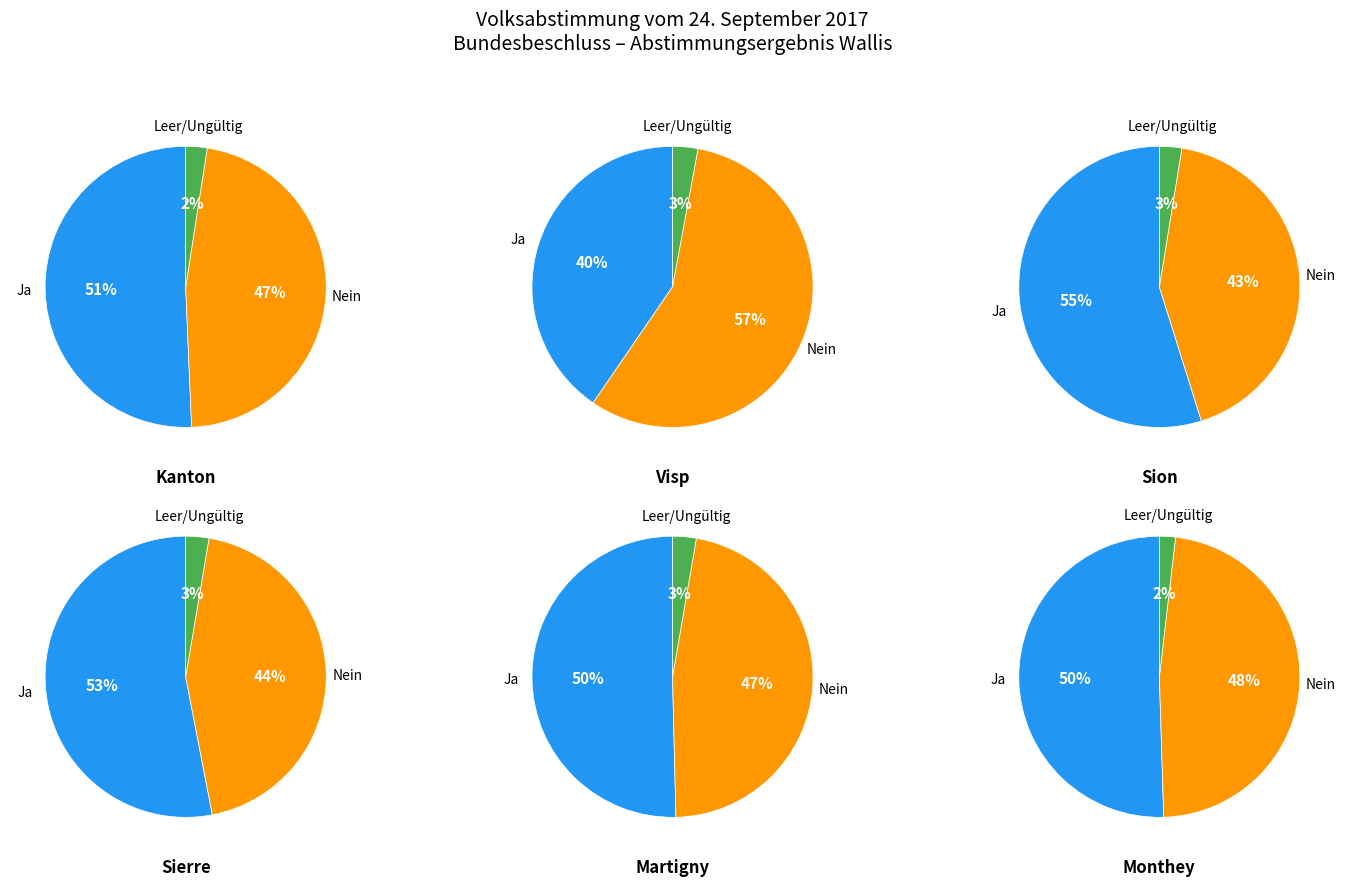

To the nearest percent, what is the difference between the Nein and Ja slice percentages?

4%